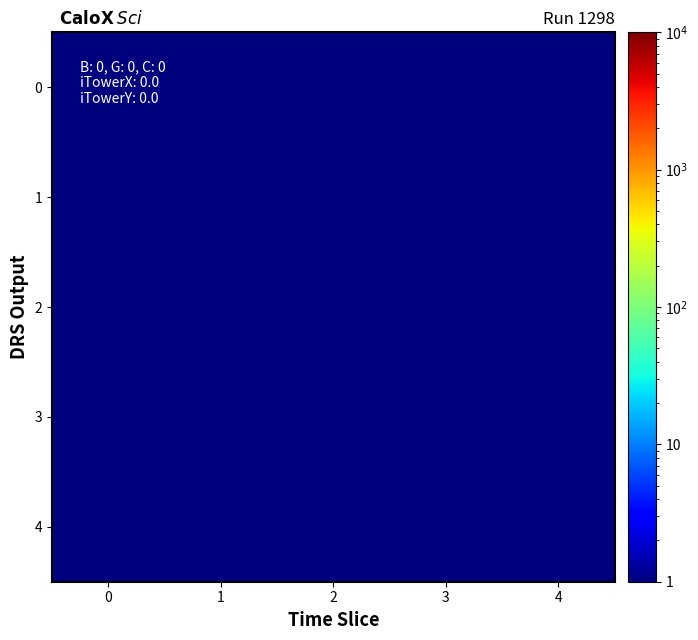

What is the total value across all series at 3?

2.5